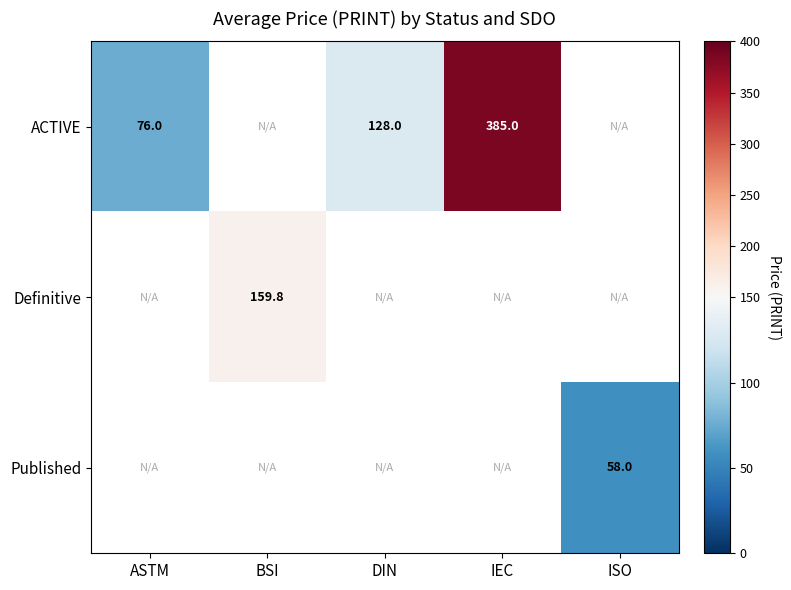

The ACTIVE series shows 385.0 at IEC. True or false?

True